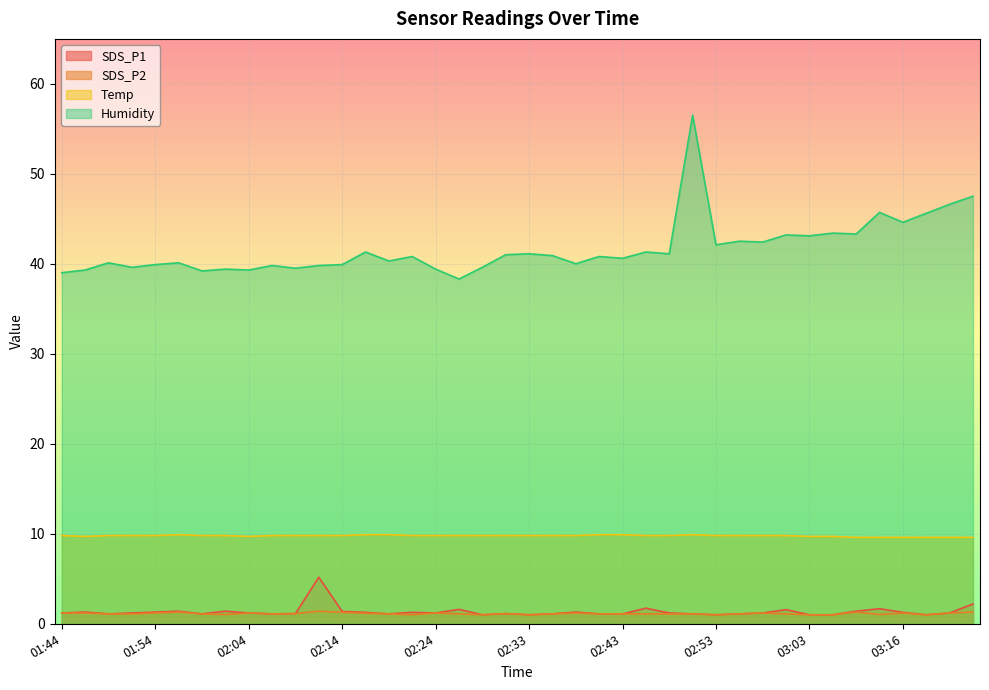

Between 01:46 and 02:14, which series saw the biggest shift?

Humidity